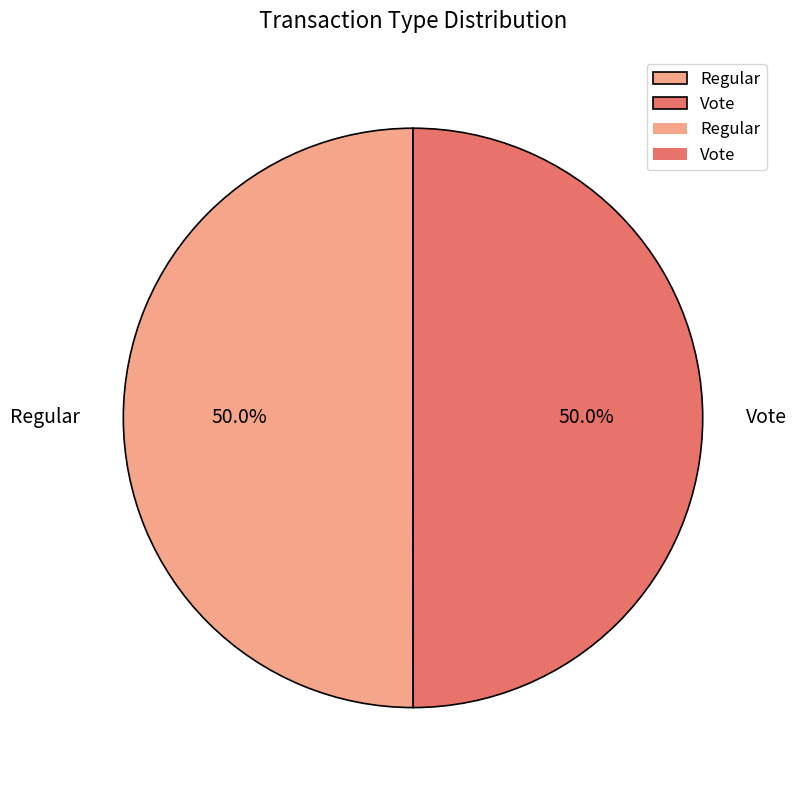

To the nearest percent, what percentage of the pie is Vote?

50%